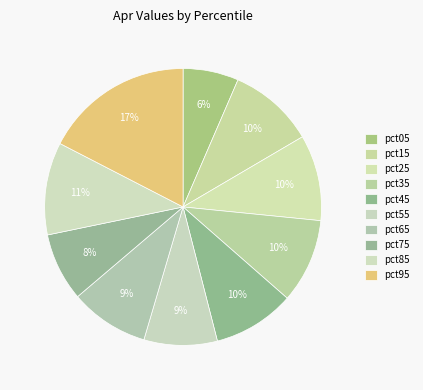

Count the number of slices in the pie.

10